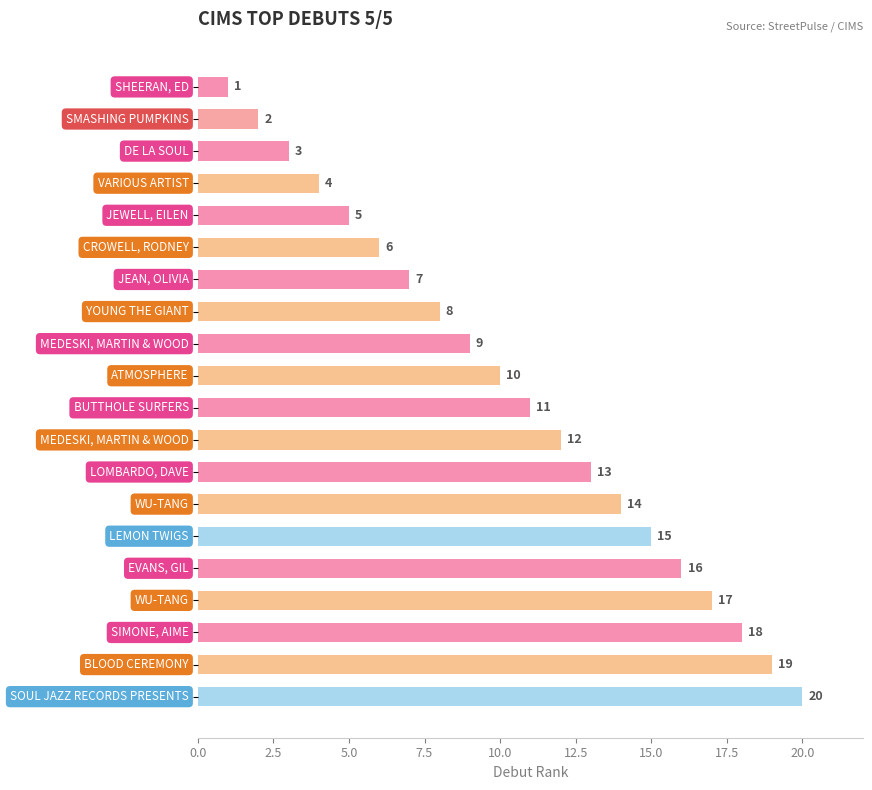

What is the value of the 2nd bar from the top?

2